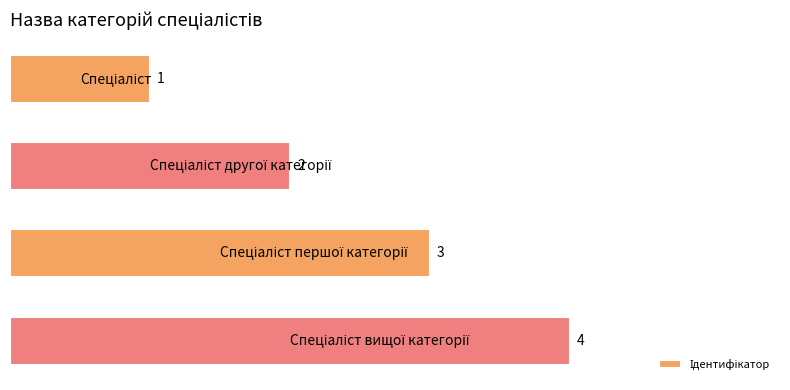

What is the difference between the maximum and minimum values?

3